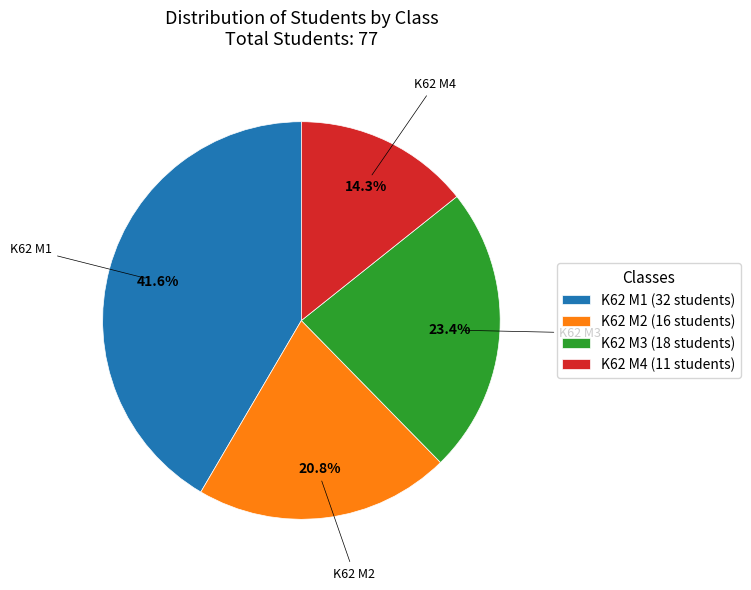

To the nearest percent, what is the difference between the largest and smallest slice percentages?

27%